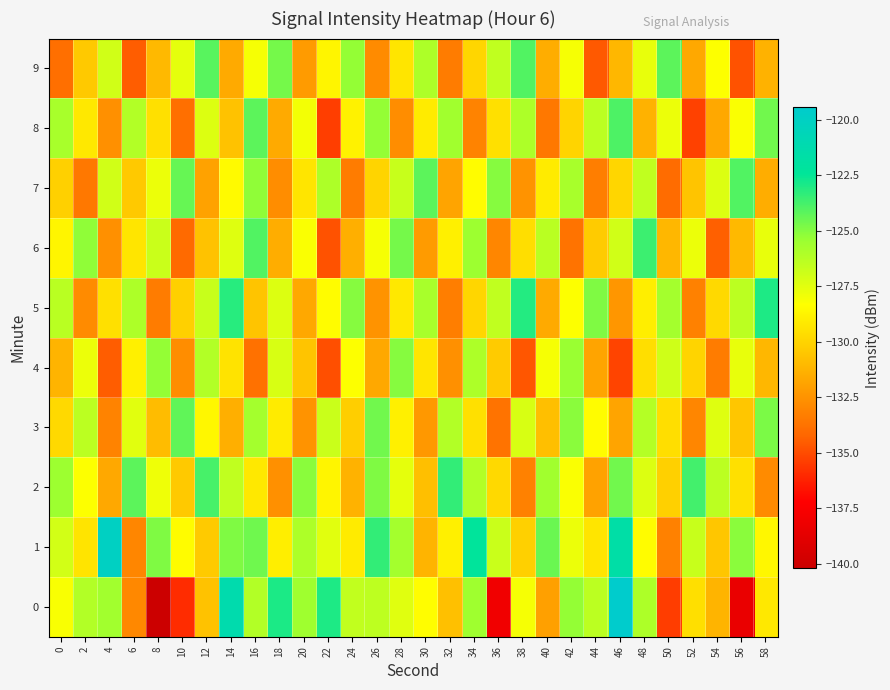

Reading left to right, extract all data points from this chart.

0: 0=-128.1	2=-126.1	4=-125.6	6=-132.9	8=-140.2	10=-135.9	12=-130.7	14=-121.2	16=-126.1	18=-122.9	20=-125.6	22=-123.0	24=-126.5	26=-126.4	28=-127.4	30=-128.4	32=-130.8	34=-125.6	36=-138.0	38=-128.1	40=-132.0	42=-125.3	44=-126.4	46=-119.4	48=-126.0	50=-135.4	52=-129.6	54=-131.2	56=-138.4	58=-129.2
1: 0=-127.0	2=-129.3	4=-120.0	6=-133.0	8=-124.9	10=-128.4	12=-130.4	14=-124.9	16=-124.6	18=-129.0	20=-126.0	22=-127.5	24=-129.1	26=-123.4	28=-125.7	30=-131.2	32=-128.9	34=-122.3	36=-126.8	38=-130.1	40=-124.5	42=-127.8	44=-129.3	46=-121.6	48=-128.4	50=-133.2	52=-126.7	54=-130.5	56=-125.1	58=-128.6
2: 0=-125.5	2=-128.3	4=-131.7	6=-124.2	8=-127.9	10=-130.4	12=-123.8	14=-126.5	16=-129.2	18=-132.6	20=-125.1	22=-128.7	24=-131.3	26=-124.9	28=-127.6	30=-130.8	32=-123.4	34=-126.1	36=-129.8	38=-133.2	40=-125.6	42=-128.2	44=-131.9	46=-124.6	48=-127.3	50=-130.1	52=-123.7	54=-126.4	56=-129.5	58=-132.8
3: 0=-129.8	2=-126.4	4=-133.1	6=-127.5	8=-130.9	10=-124.3	12=-128.6	14=-131.4	16=-125.7	18=-129.1	20=-132.5	22=-126.8	24=-130.2	26=-124.6	28=-128.9	30=-132.3	32=-126.1	34=-129.5	36=-133.7	38=-127.2	40=-130.8	42=-125.1	44=-128.4	46=-131.8	48=-126.2	50=-129.6	52=-133.0	54=-127.4	56=-130.5	58=-124.8
4: 0=-131.2	2=-127.8	4=-134.5	6=-128.9	8=-125.3	10=-132.7	12=-126.1	14=-129.4	16=-133.8	18=-127.2	20=-130.6	22=-134.9	24=-128.3	26=-131.7	28=-125.0	30=-129.3	32=-132.6	34=-126.0	36=-130.3	38=-134.7	40=-128.1	42=-125.4	44=-131.8	46=-135.2	48=-129.6	50=-126.9	52=-130.0	54=-133.4	56=-127.7	58=-131.1
5: 0=-126.3	2=-132.8	4=-129.5	6=-126.0	8=-133.4	10=-130.1	12=-126.7	14=-123.2	16=-130.6	18=-127.3	20=-131.7	22=-128.4	24=-125.0	26=-132.5	28=-129.2	30=-125.8	32=-133.3	34=-129.9	36=-126.5	38=-123.1	40=-131.6	42=-128.3	44=-124.9	46=-132.4	48=-129.0	50=-125.7	52=-133.2	54=-129.8	56=-126.4	58=-123.0
6: 0=-128.7	2=-125.2	4=-132.6	6=-129.3	8=-126.8	10=-134.1	12=-130.7	14=-127.4	16=-124.0	18=-131.5	20=-128.2	22=-134.8	24=-131.4	26=-128.1	28=-124.7	30=-132.2	32=-128.9	34=-125.5	36=-133.0	38=-129.6	40=-126.3	42=-133.7	44=-130.3	46=-127.0	48=-123.6	50=-131.1	52=-127.8	54=-134.4	56=-131.0	58=-127.7
7: 0=-130.1	2=-133.5	4=-127.0	6=-130.4	8=-127.8	10=-124.4	12=-131.9	14=-128.5	16=-125.2	18=-132.7	20=-129.3	22=-126.0	24=-133.4	26=-130.0	28=-126.7	30=-124.2	32=-131.8	34=-128.4	36=-125.0	38=-132.5	40=-129.1	42=-125.8	44=-133.3	46=-129.9	48=-126.5	50=-134.0	52=-130.6	54=-127.3	56=-124.0	58=-131.5
8: 0=-125.8	2=-129.2	4=-132.6	6=-126.1	8=-129.5	10=-133.9	12=-127.3	14=-130.7	16=-124.2	18=-131.6	20=-128.0	22=-135.4	24=-128.8	26=-125.3	28=-132.7	30=-129.1	32=-125.6	34=-133.1	36=-129.5	38=-126.0	40=-133.5	42=-130.0	44=-126.4	46=-123.9	48=-131.3	50=-127.8	52=-135.3	54=-131.7	56=-128.2	58=-124.6
9: 0=-133.9	2=-130.4	4=-127.0	6=-134.5	8=-131.0	10=-127.6	12=-124.1	14=-131.6	16=-128.1	18=-124.7	20=-132.2	22=-128.7	24=-125.3	26=-132.8	28=-129.3	30=-126.0	32=-133.4	34=-129.9	36=-126.5	38=-124.0	40=-131.5	42=-128.1	44=-134.6	46=-131.1	48=-127.7	50=-124.2	52=-131.7	54=-128.3	56=-134.8	58=-131.3